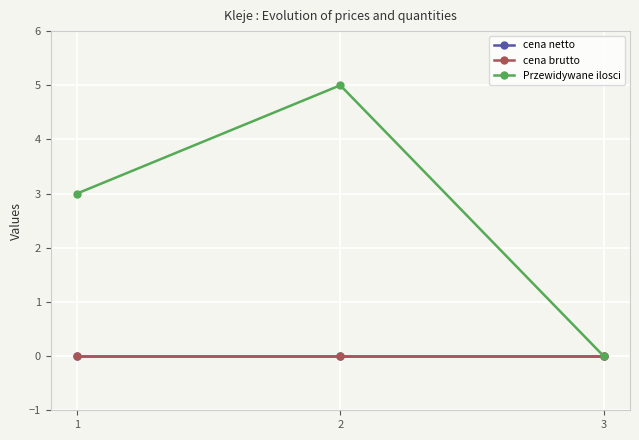

Is this an area chart (filled region under the line)?

No